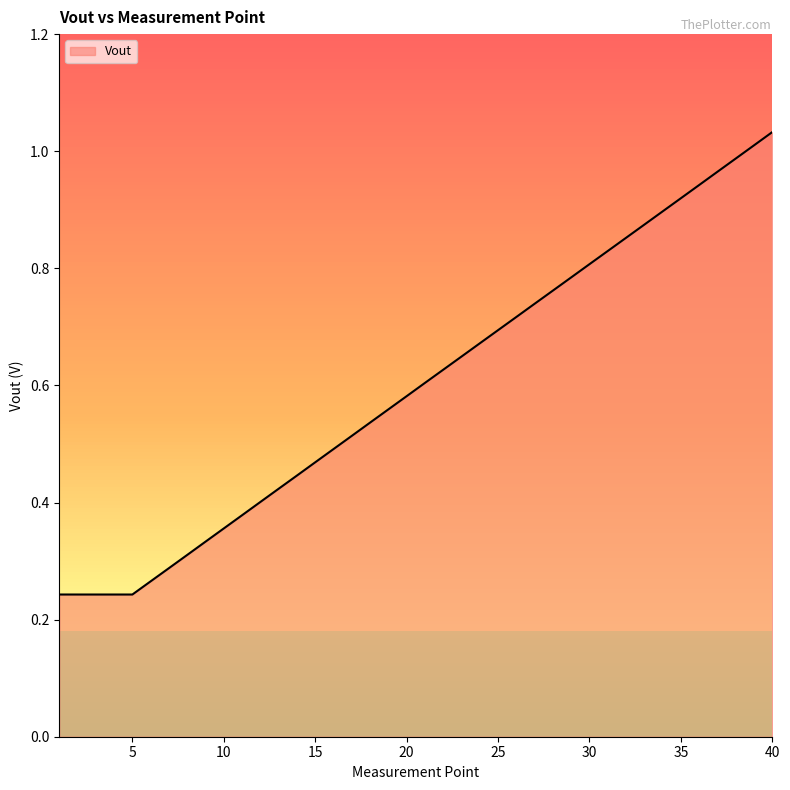

Is it true that the value at 10 is 0.2?

False